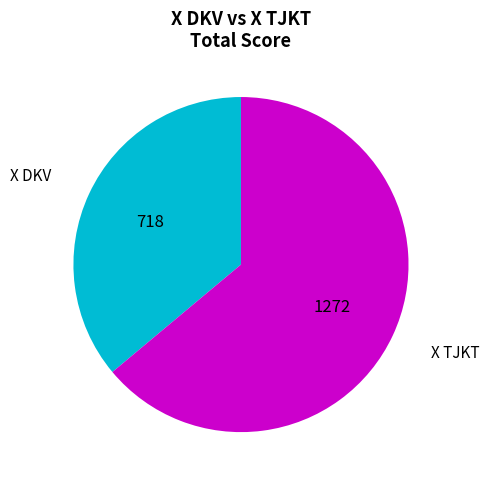

Is there a majority slice in this chart?

Yes